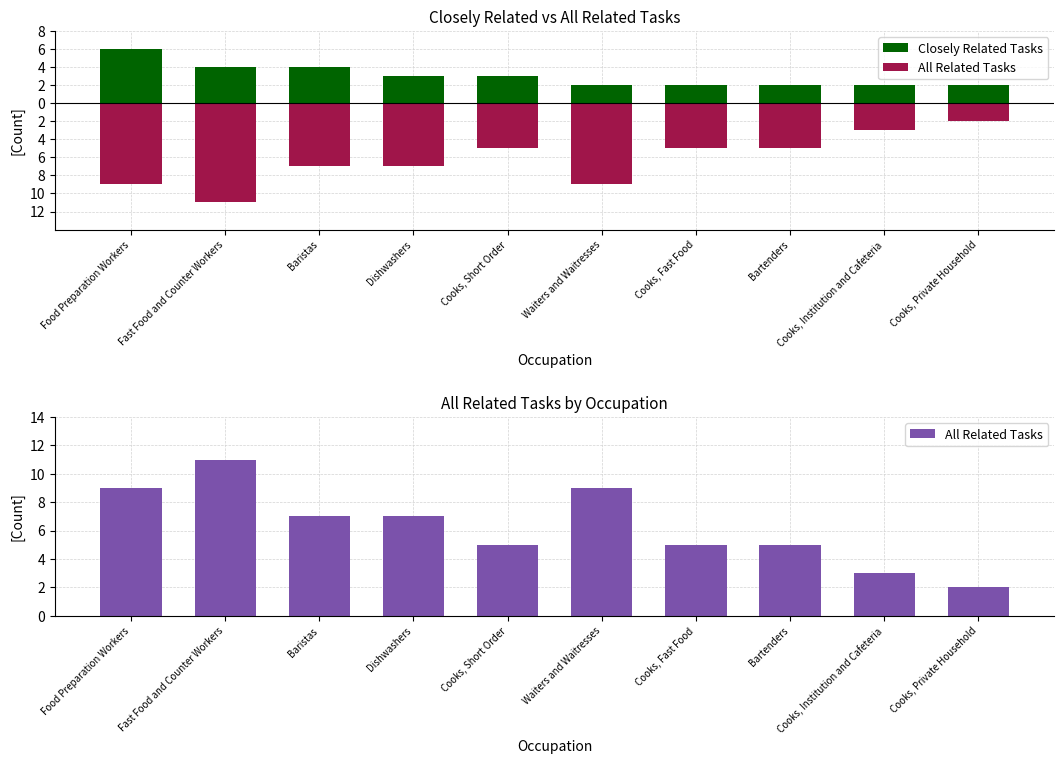

Reading left to right, transcribe all the data shown in this chart.

Closely Related Tasks: 6	4	4	3	3	2	2	2	2	2
All Related Tasks: 9	11	7	7	5	9	5	5	3	2